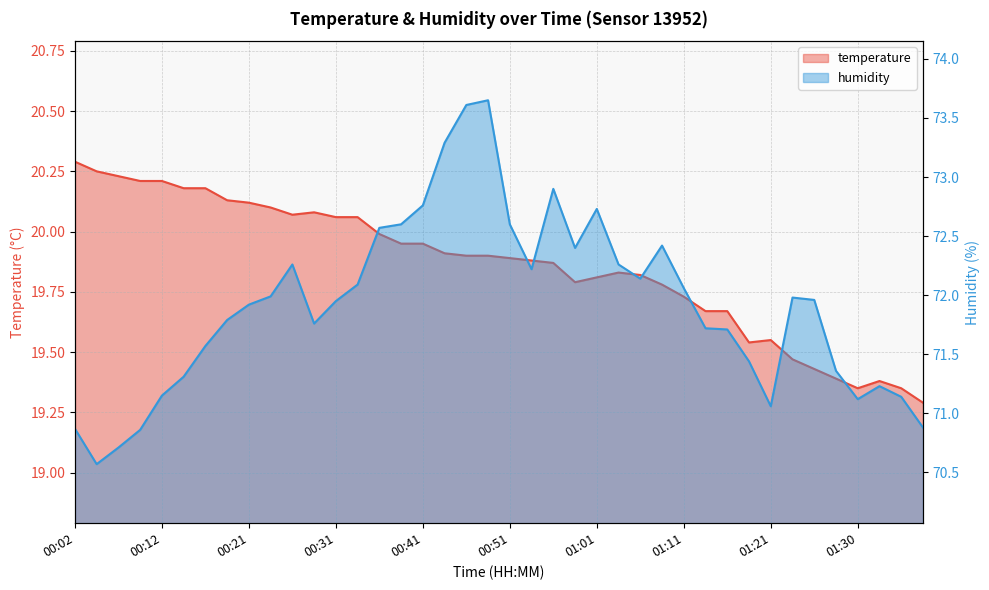

The humidity series shows 45.5 at 00:24. True or false?

False